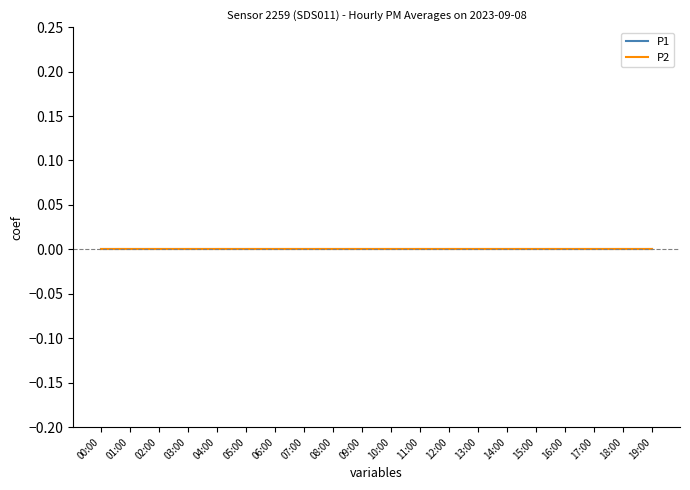

Rank the series by their maximum value, from lowest to highest.

P2, P1